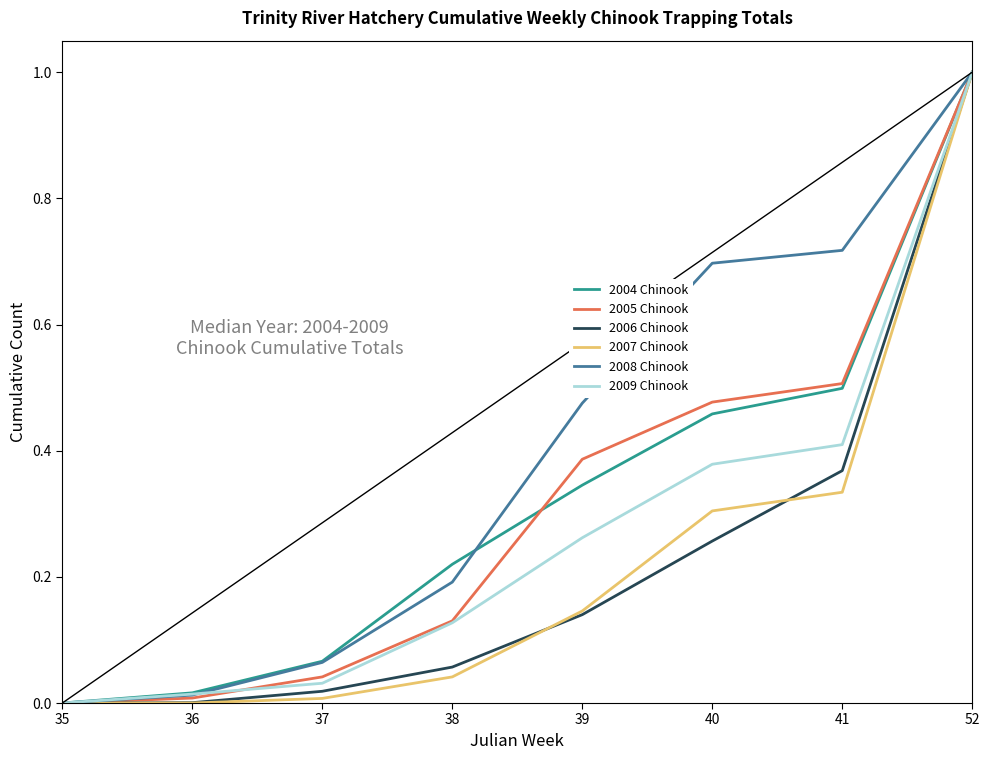

What is the maximum value for 2005 Chinook?

1.0